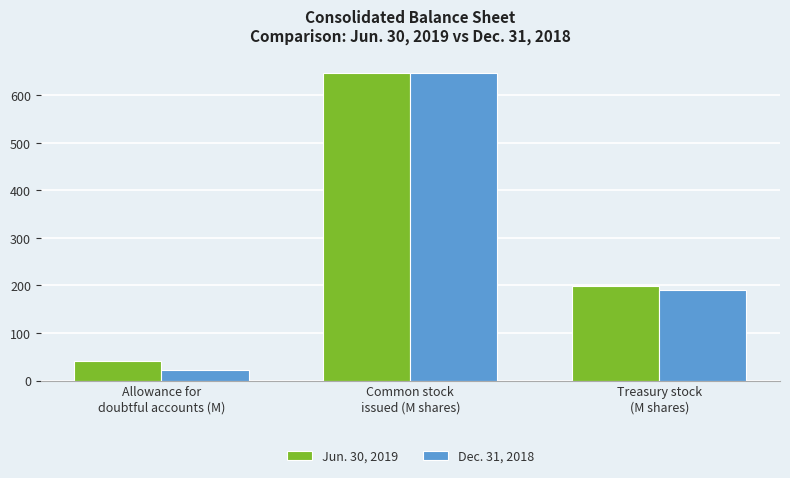

Reading left to right, what are all the values shown in this chart?

Jun. 30, 2019: 41.0	646.8	198.3
Dec. 31, 2018: 22.0	645.7	189.5